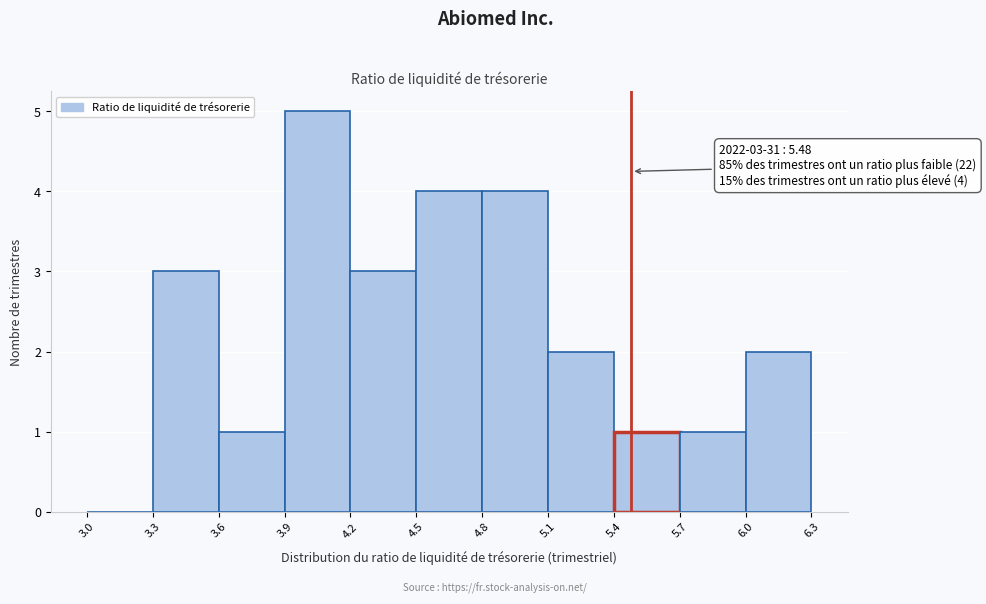

Which range on the x-axis has the tallest bar?

3.9 to 4.2